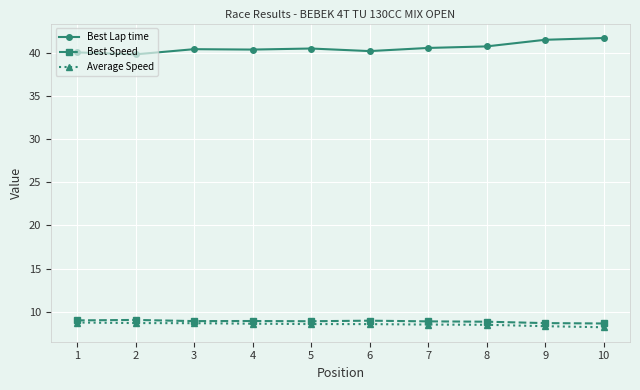

What is the approximate value of Best Lap time at 2?

39.9